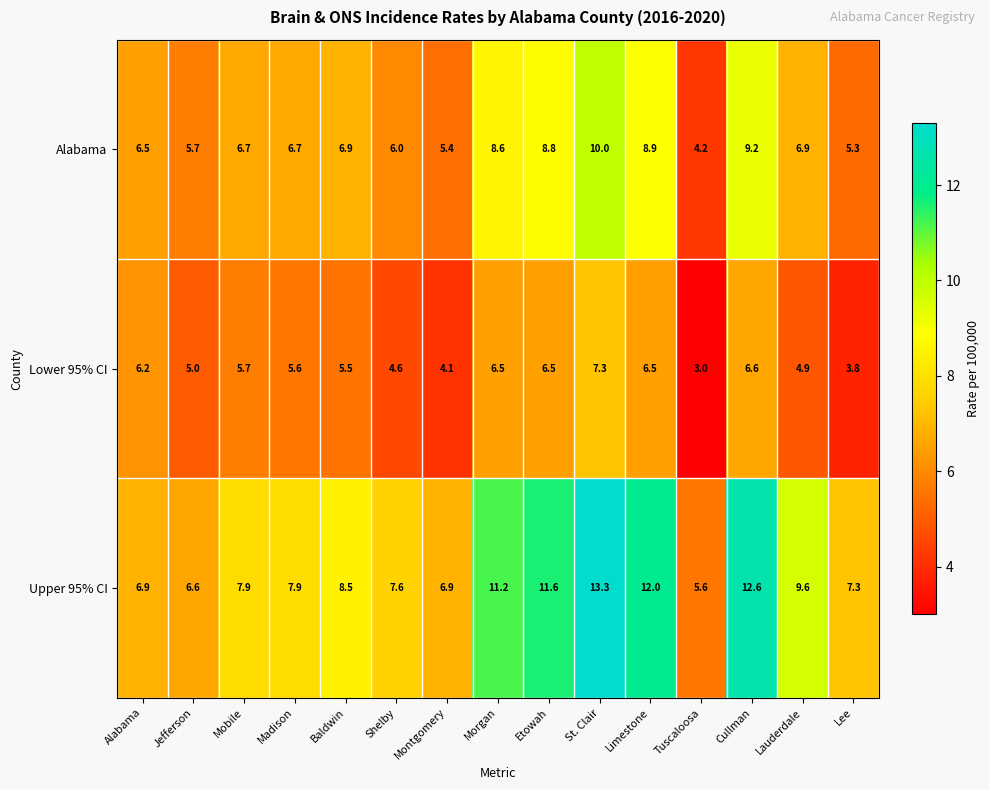

Count the number of categories in the chart.

15